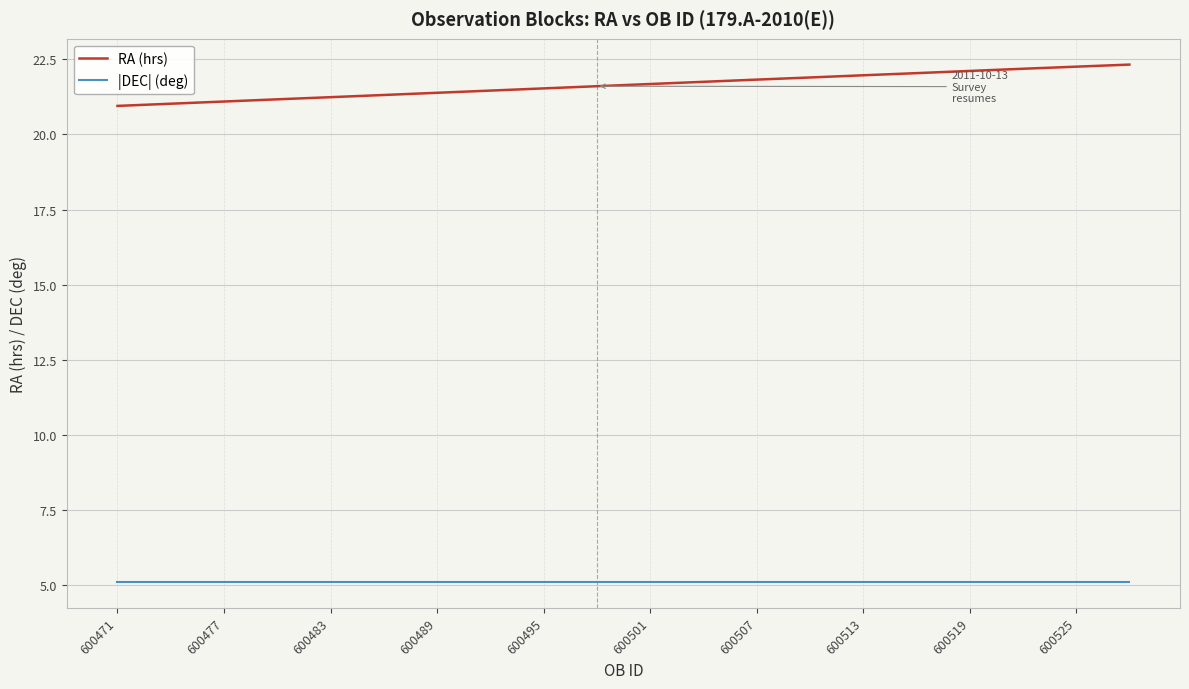

Which series has the widest spread of values?

RA (hrs)